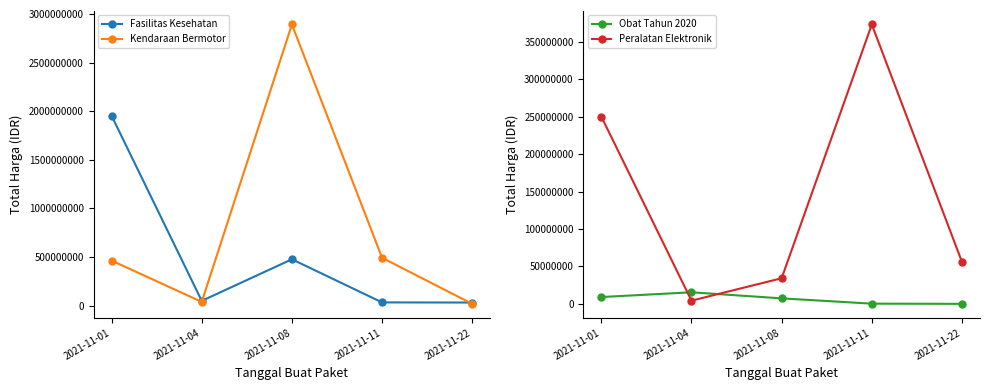

Where is the first local maximum for Fasilitas Kesehatan?

2021-11-08